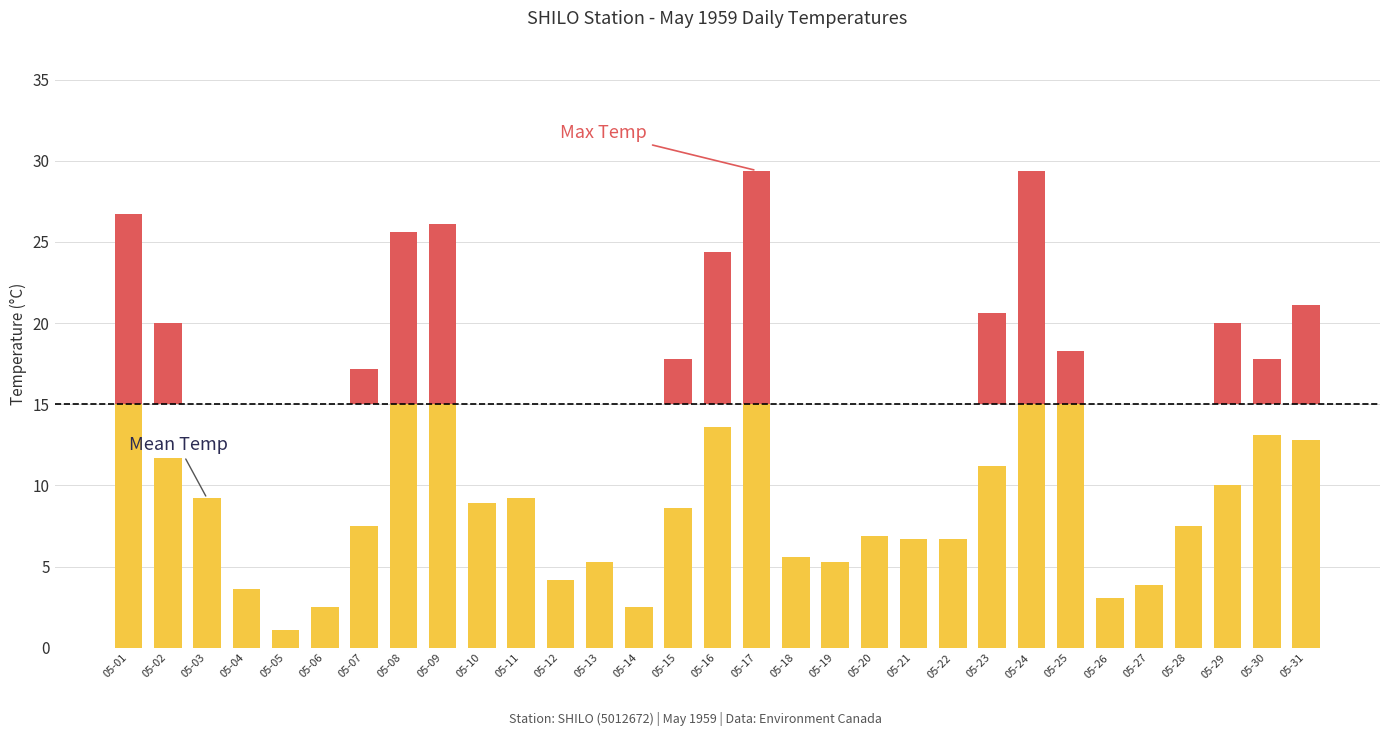

True or false: Mean Temp (C) has a value of 8.6 at 05-15.

True